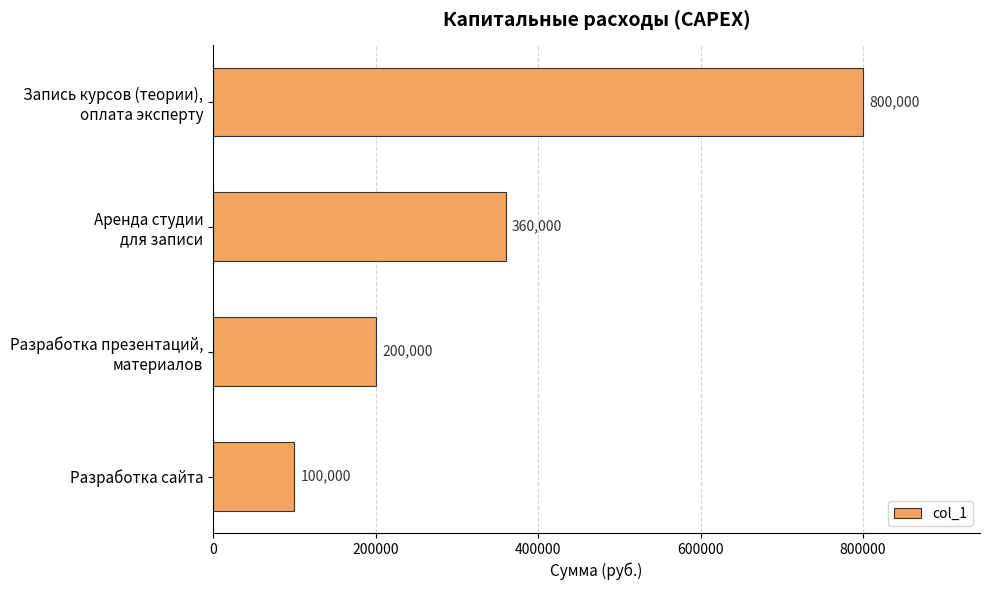

What is the average value?

365000